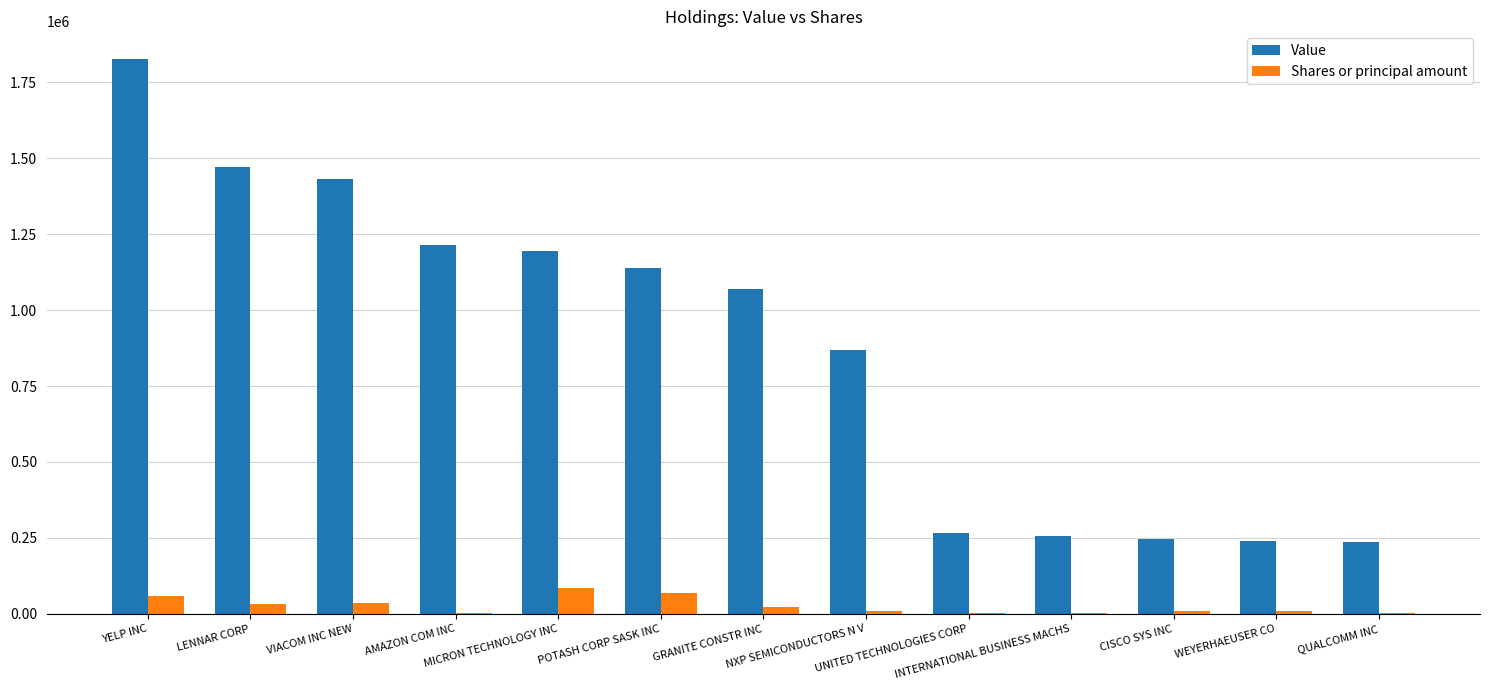

The value of Value at POTASH CORP SASK INC is 1138000. True or false?

True